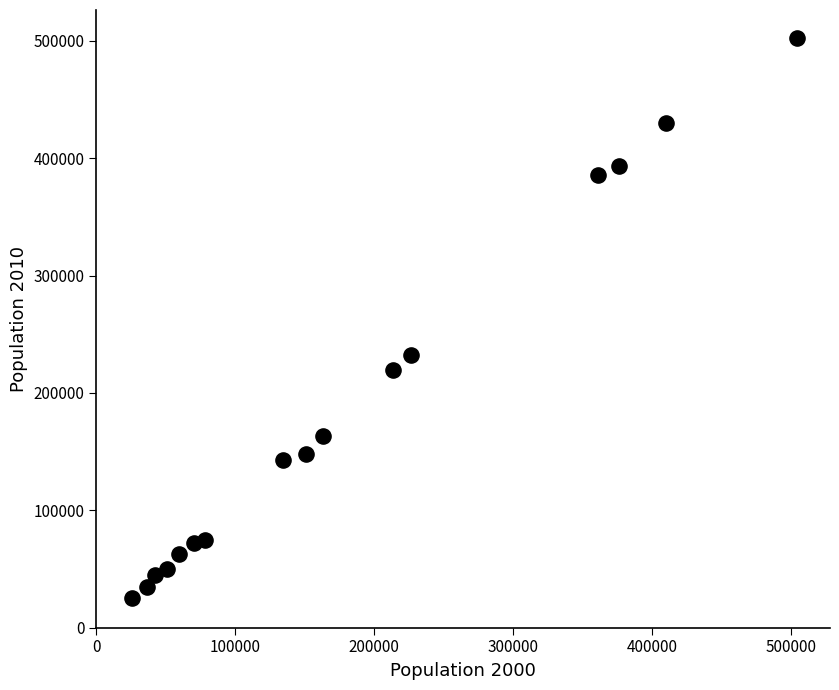

What is the range of X values (max minus min)?

478405